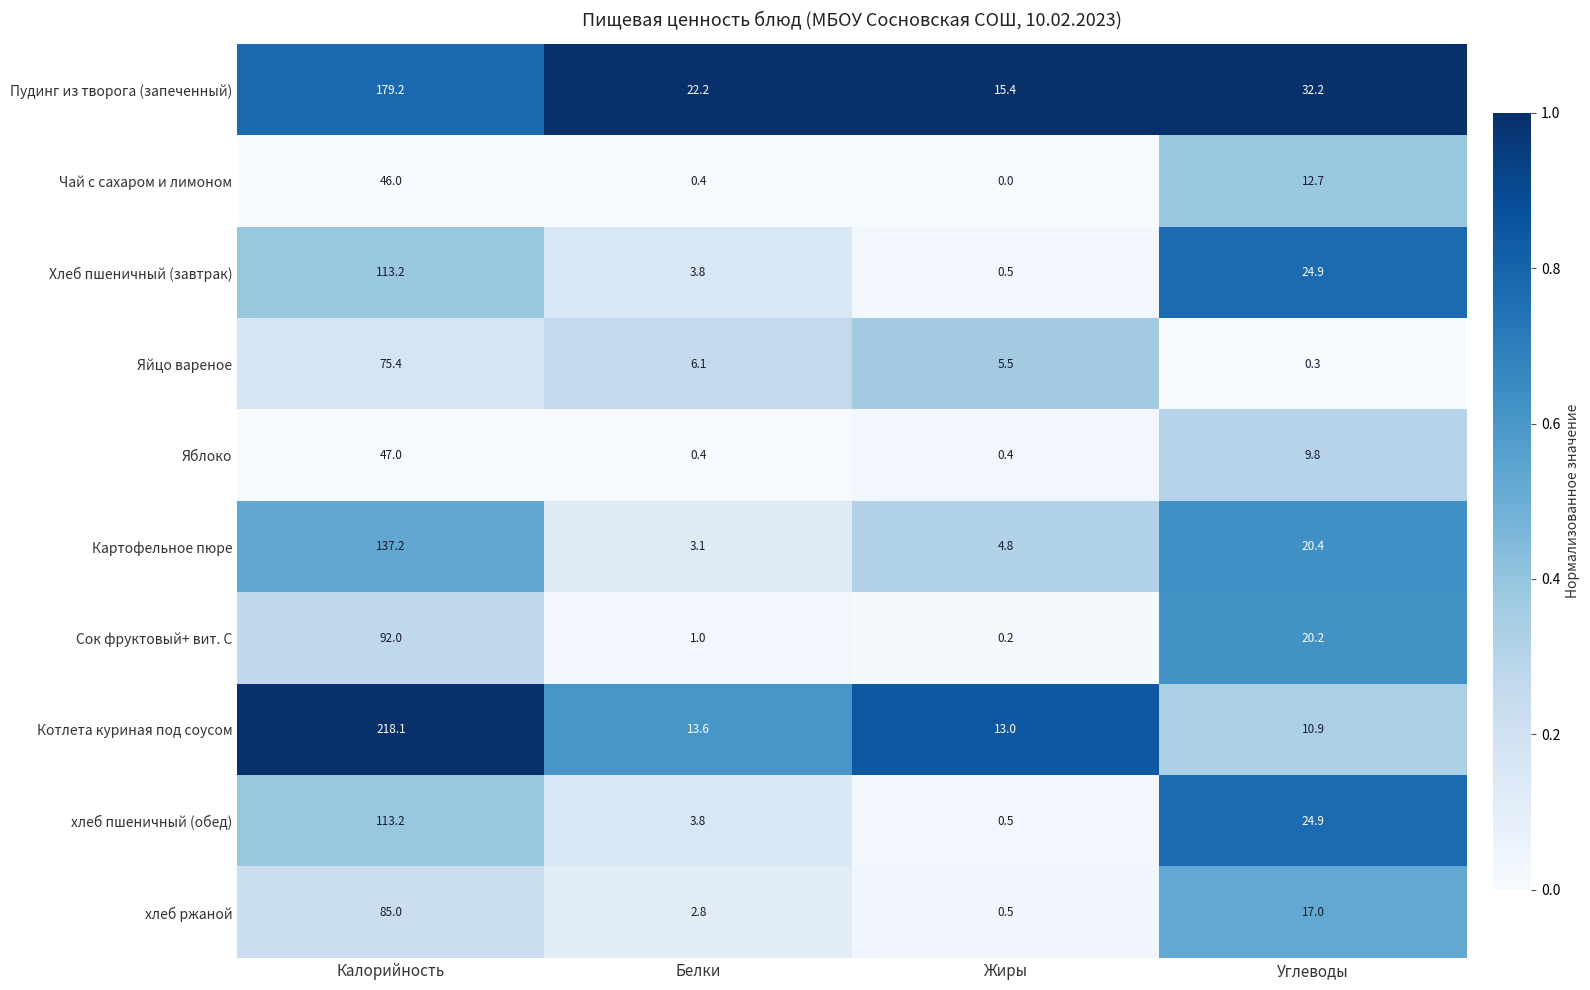

What is the maximum value for Картофельное пюре?

137.2